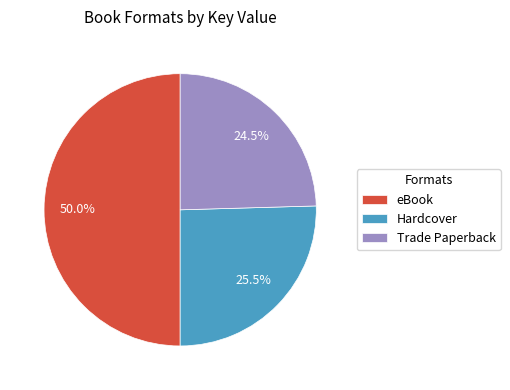

Which slice is the largest?

eBook